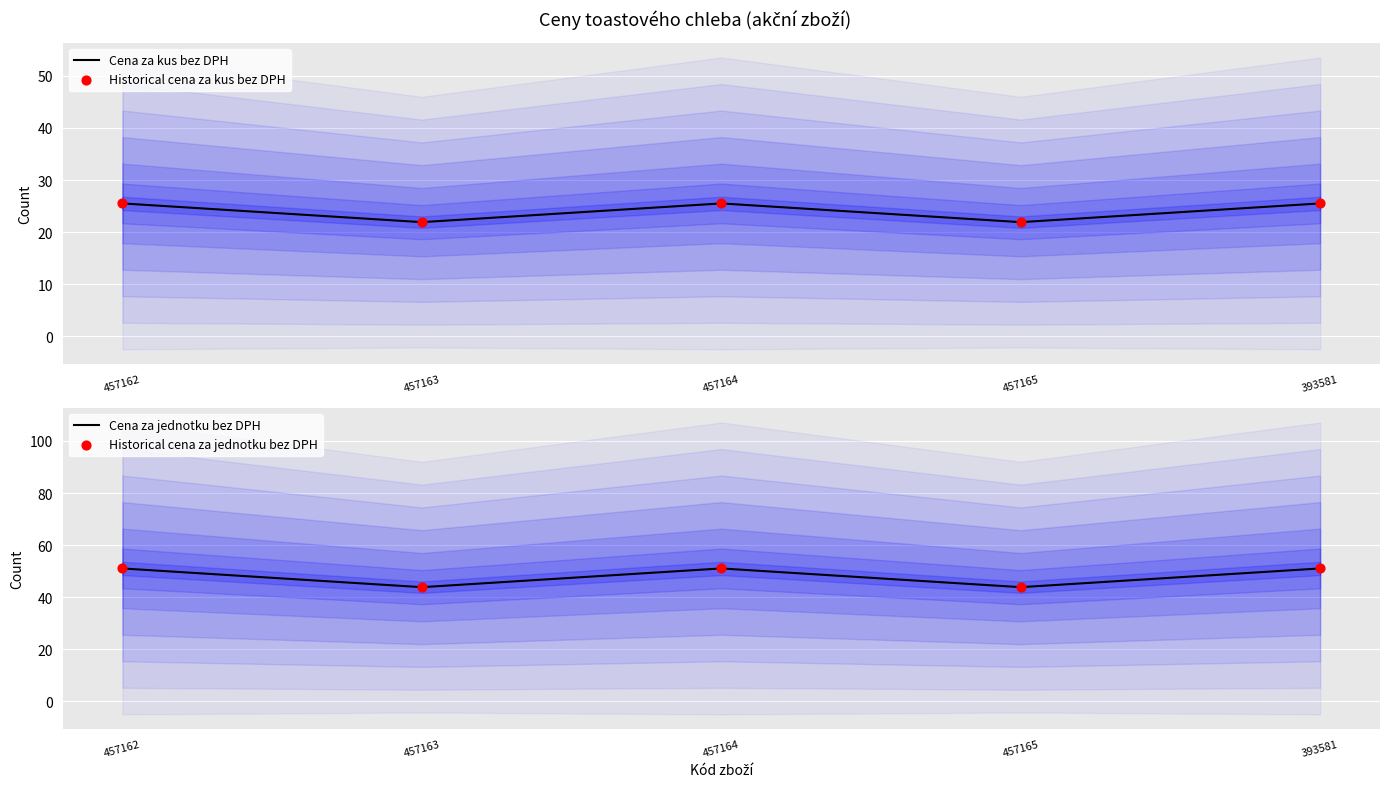

What are all the series names shown in the legend?

Cena za kus bez DPH, Historical cena za kus bez DPH, Cena za jednotku bez DPH, Historical cena za jednotku bez DPH